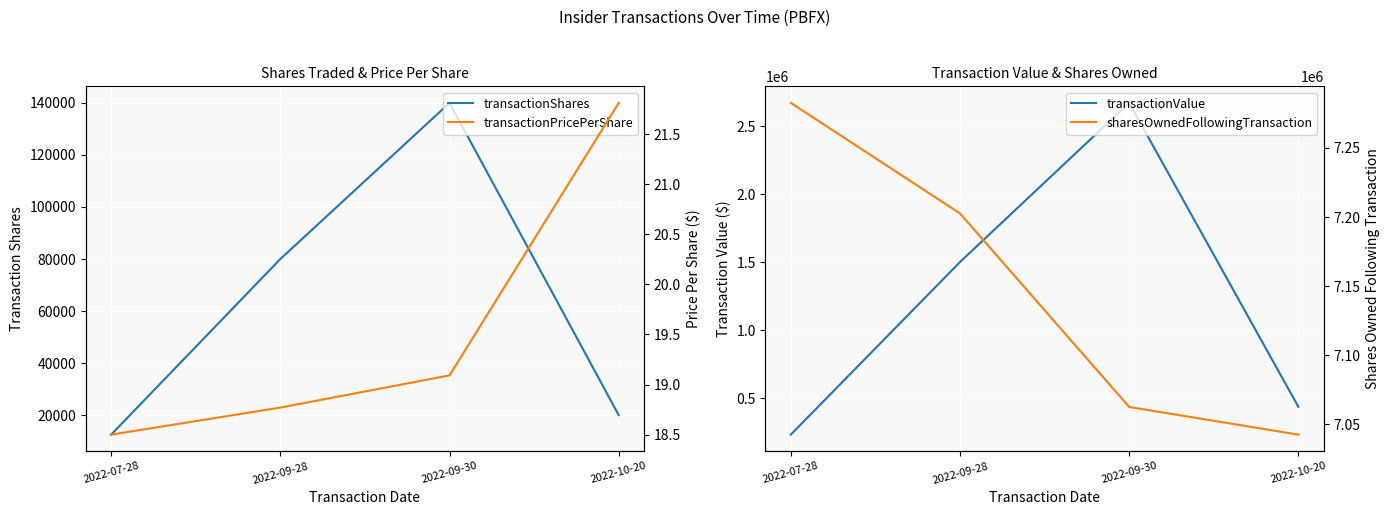

Is this an area chart (filled region under the line)?

No